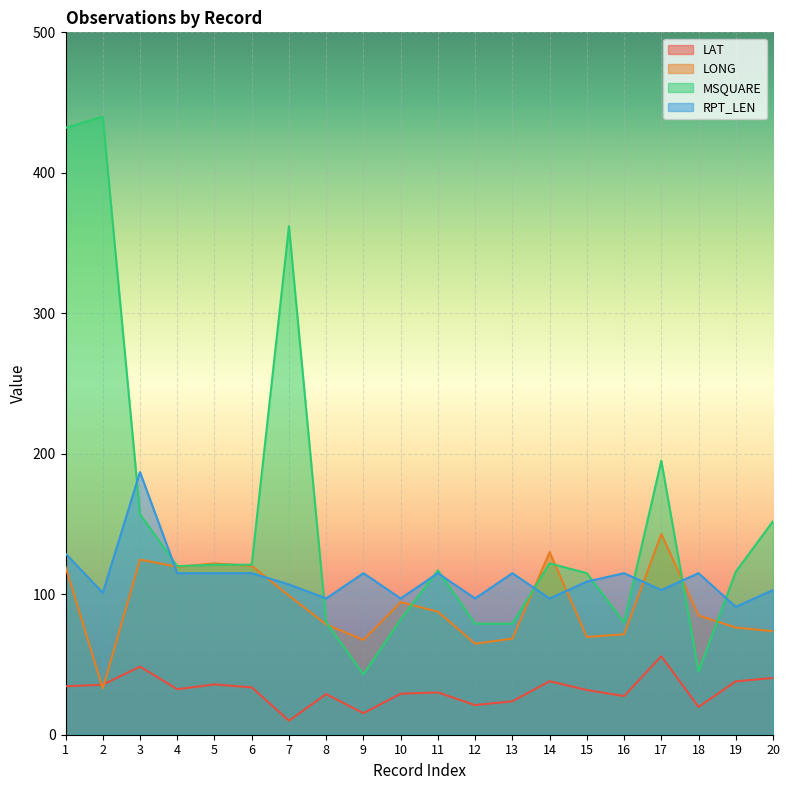

Which series has the largest total across all categories?

MSQUARE